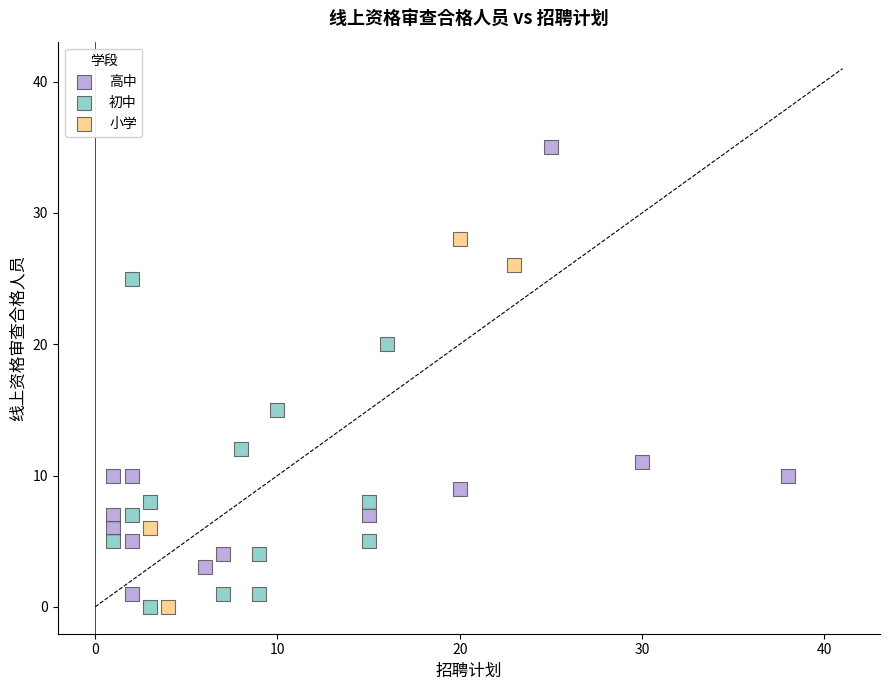

Which series has the largest Y range (max minus min)?

高中